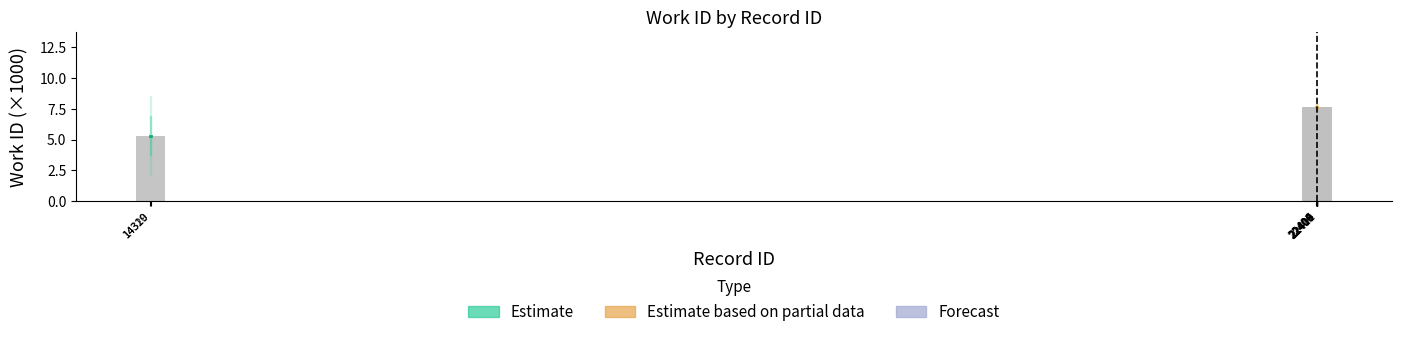

What is the sum of all values?

71.7